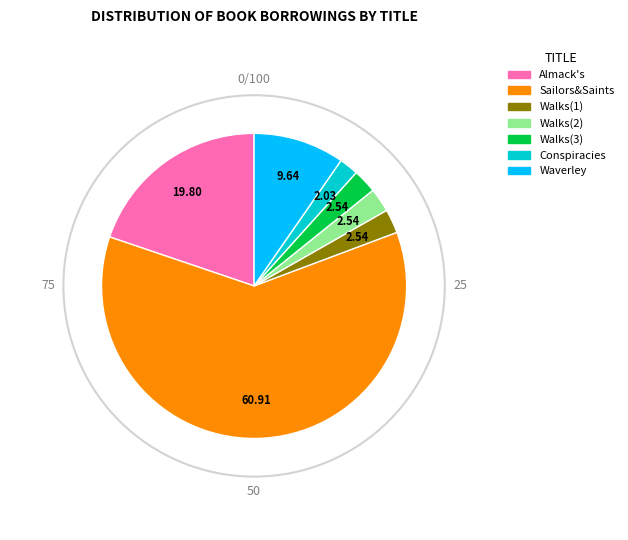

Does any single category account for the majority?

Yes